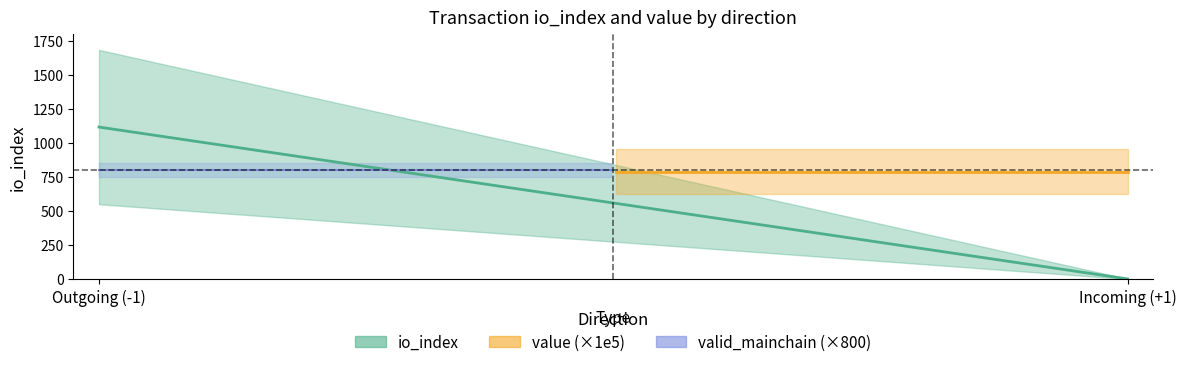

Does the chart have visible grid lines?

No